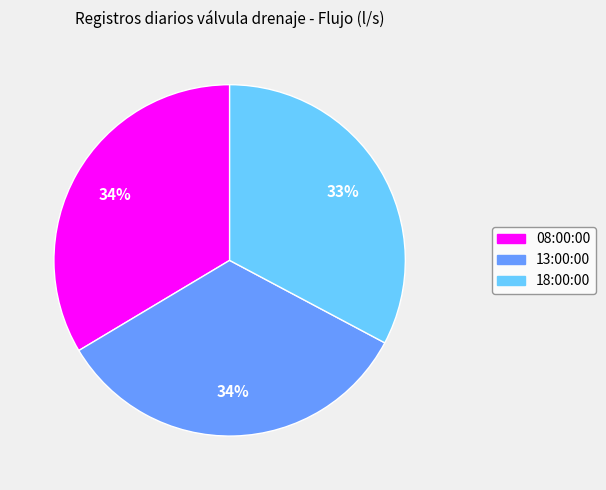

To the nearest percent, what is the average slice percentage?

33%